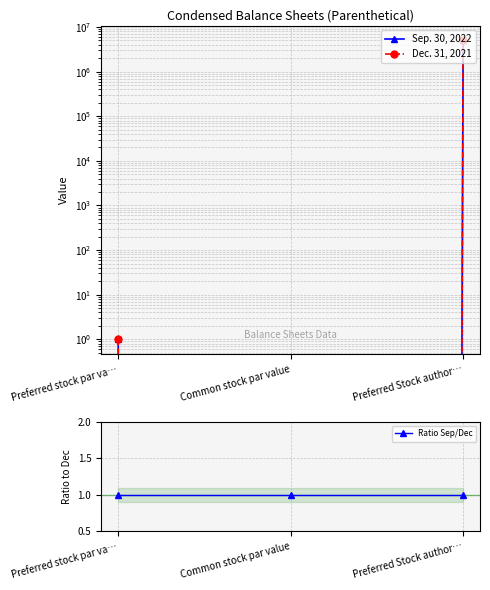

What position from the left is Preferred Stock author…?

3